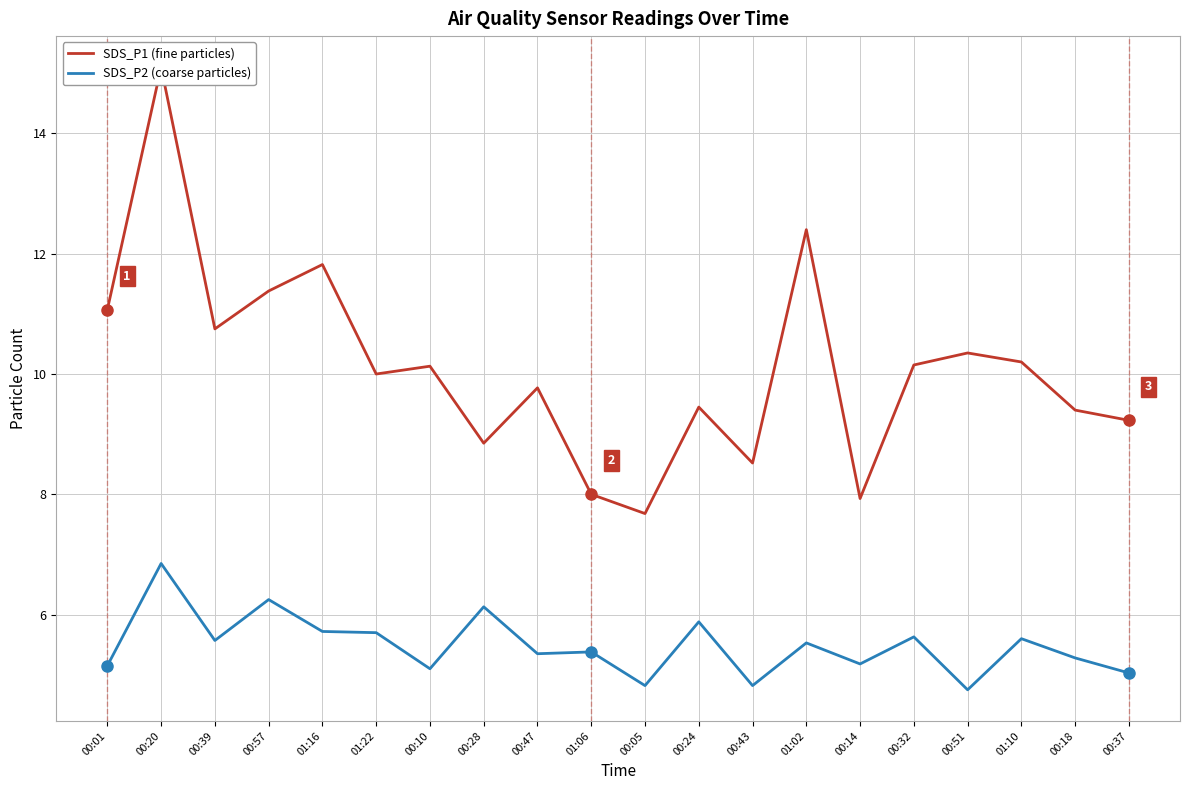

How many data points in SDS_P1 (fine particles) are less than 10?

9